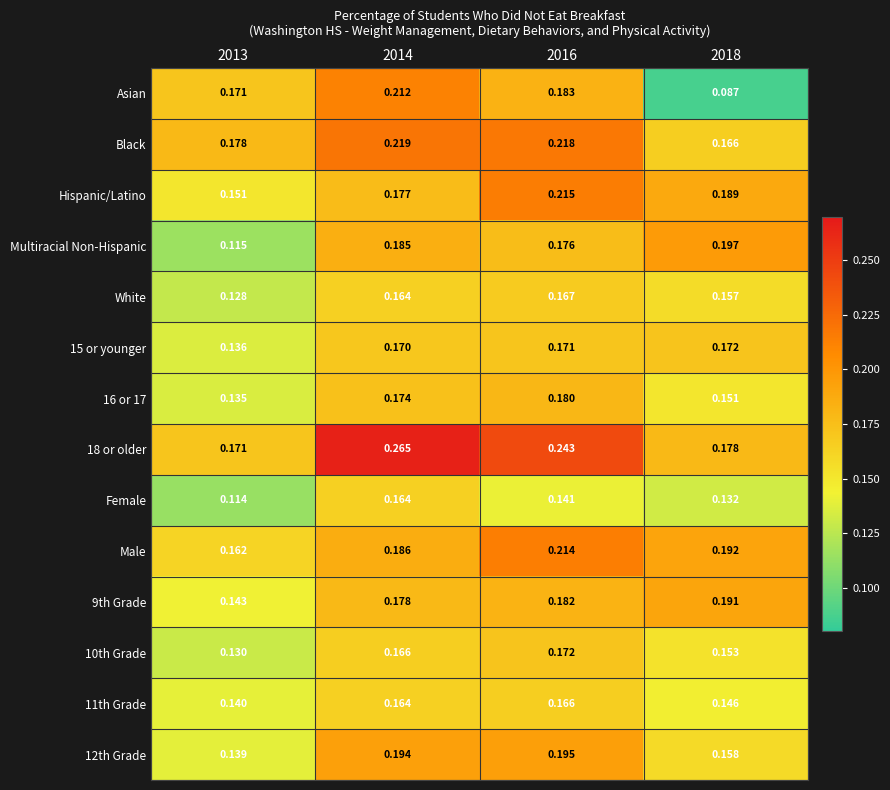

Is the value of 10th Grade at 2016 greater than the value of 18 or older at 2013?

Yes